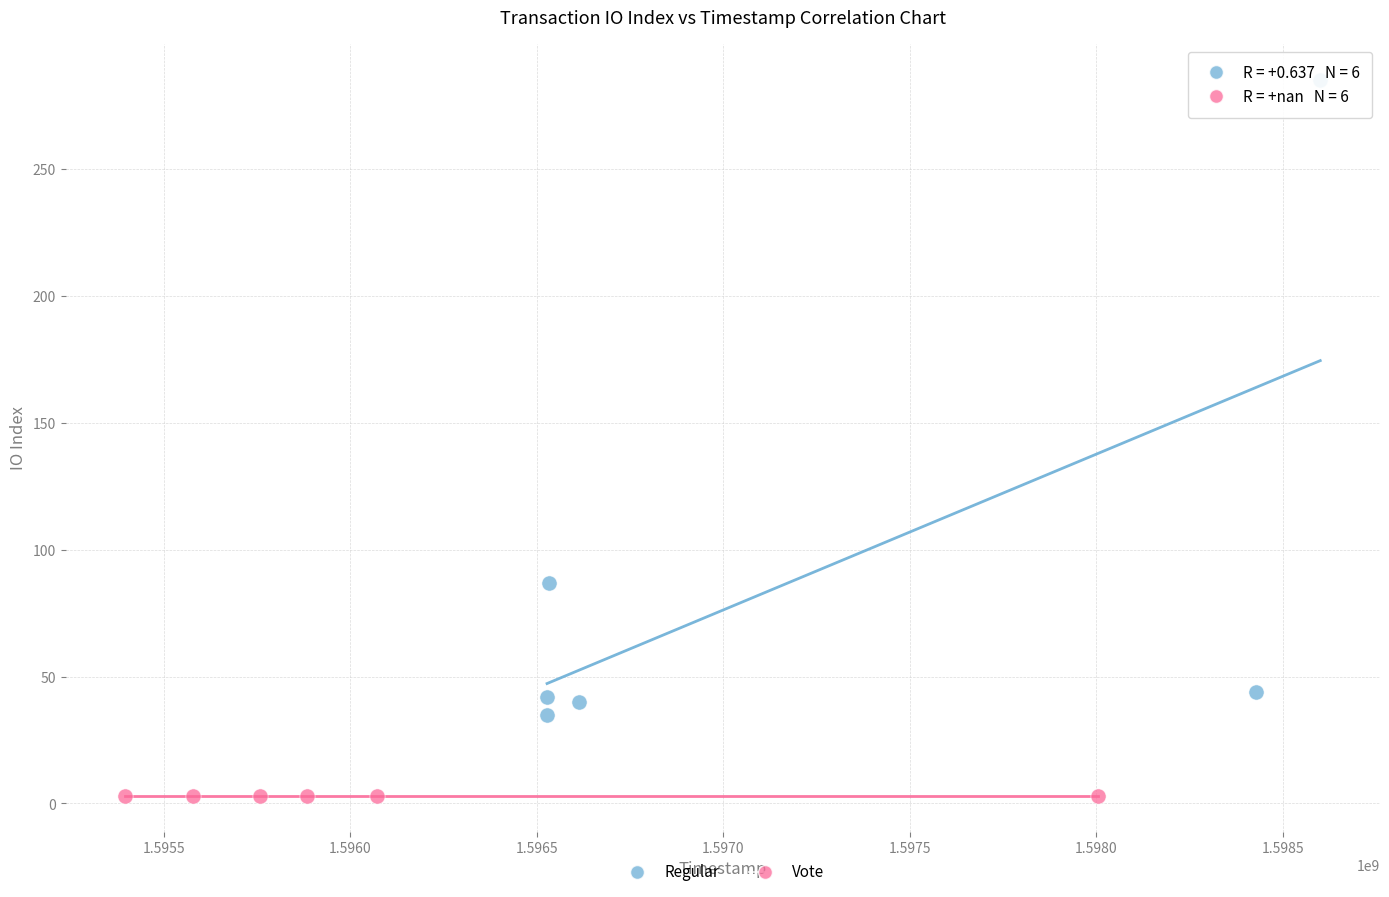

What are all the series names shown in the legend?

Regular, Vote